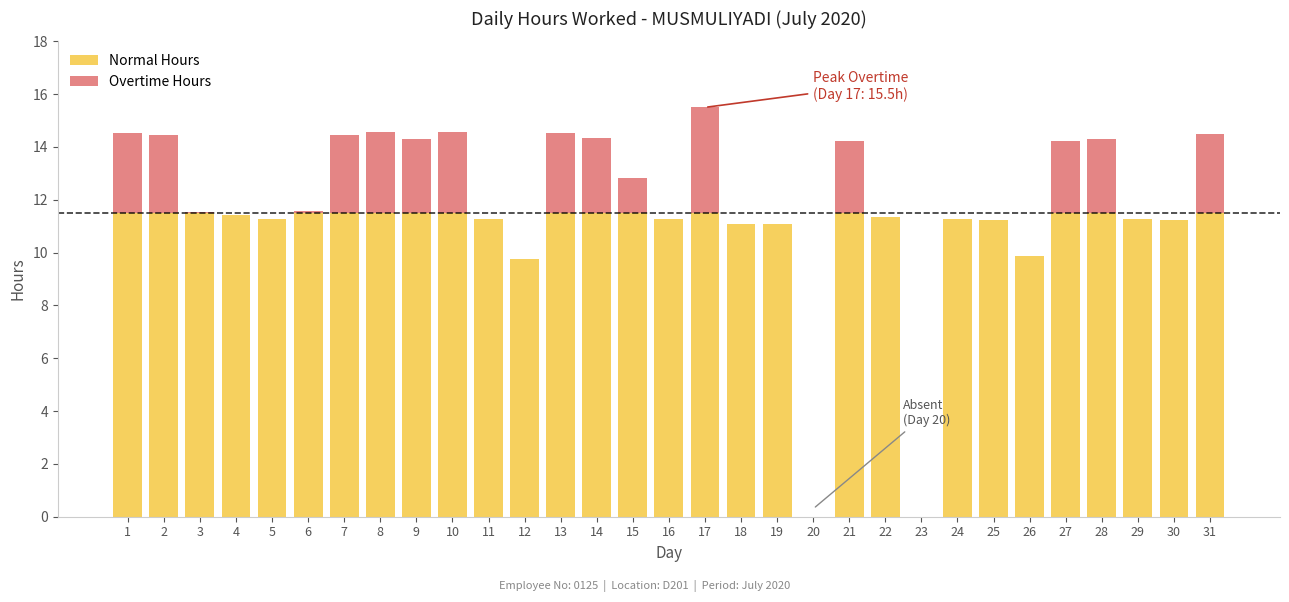

At which category is the sum across all series the highest?

17